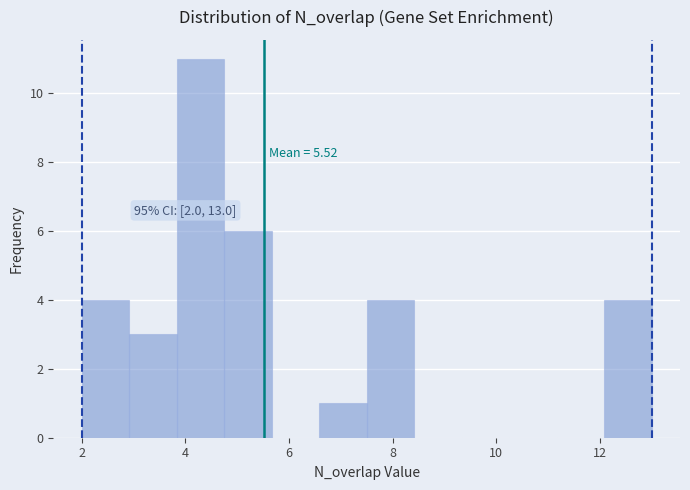

Which range on the x-axis has the tallest bar?

3.8 to 4.8